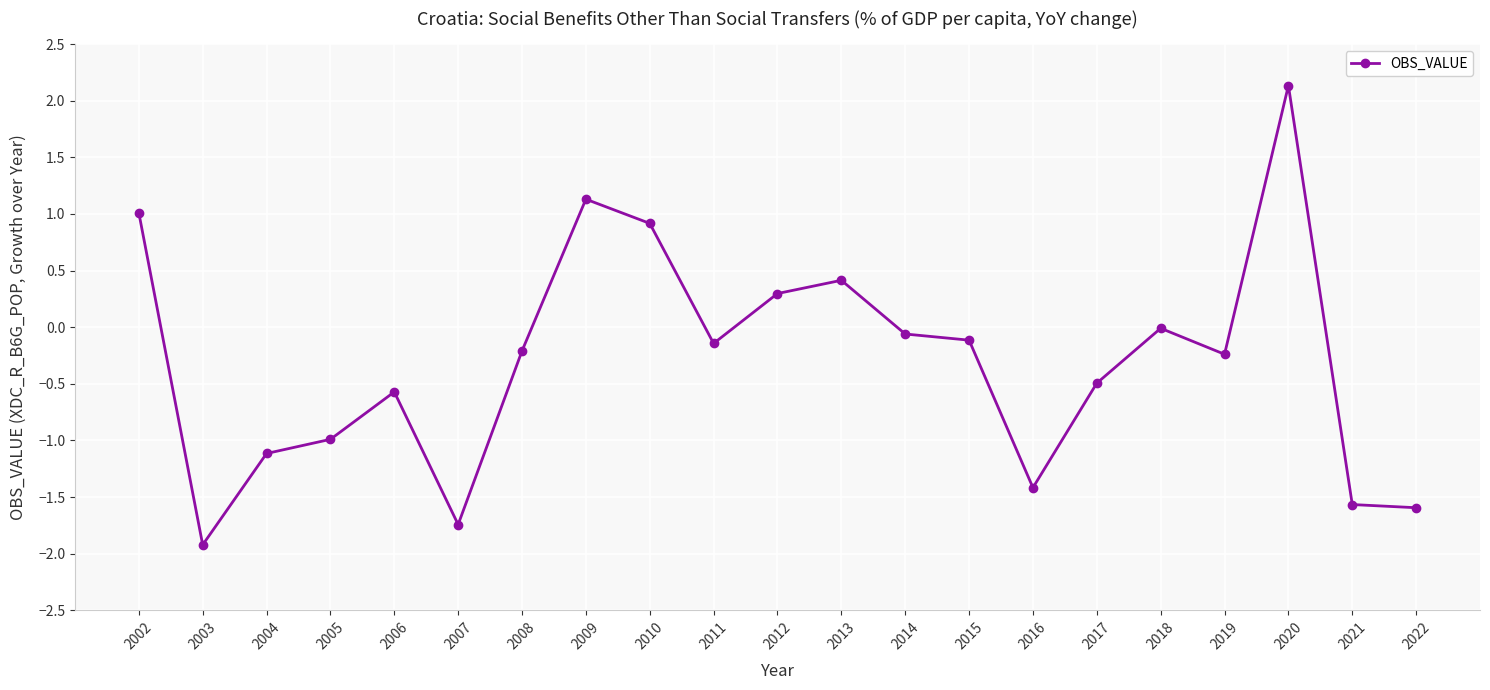

The value at 2013 is 0.7. True or false?

False